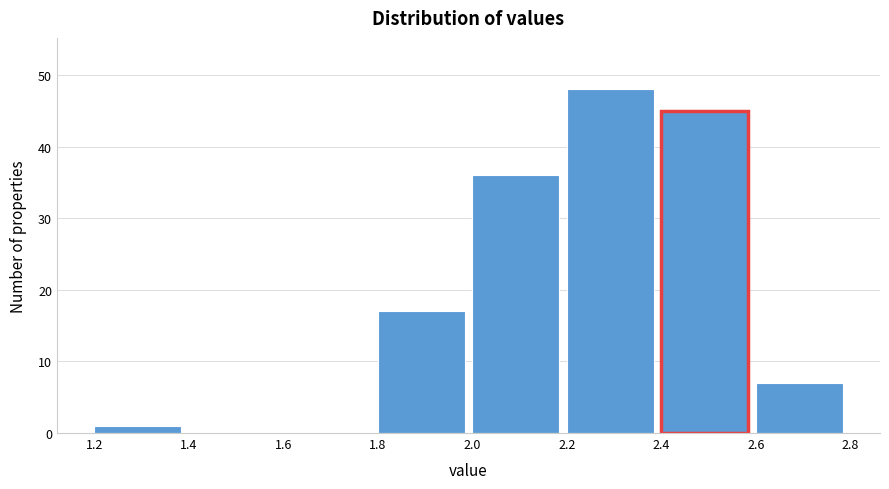

What is the height of the bar covering 2.2 to 2.4 on the x-axis? The values are not printed on the chart, so give them approximately, as read against the axis.

48